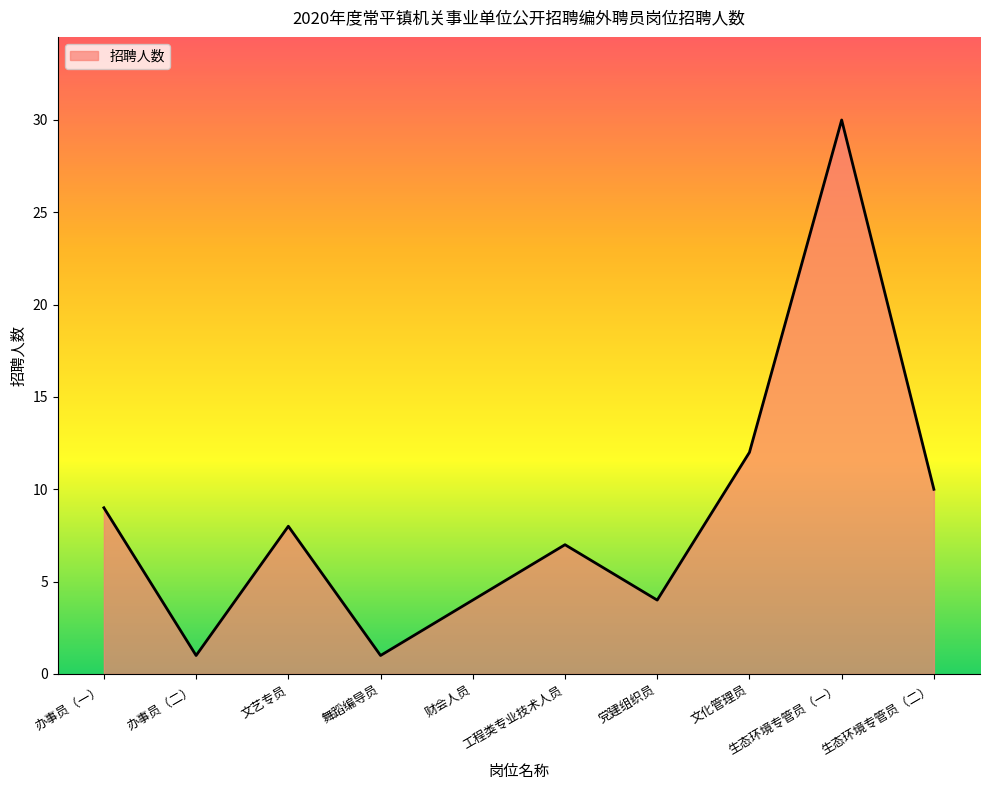

What position from the left is 文化管理员?

8